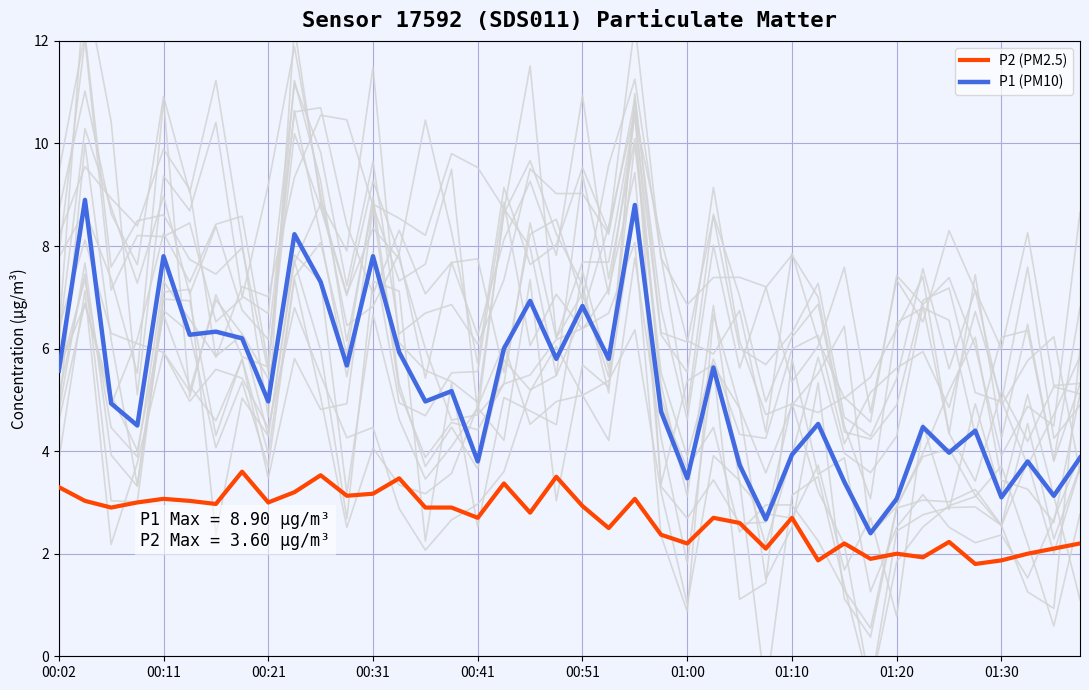

How many lines are shown in the chart?

2